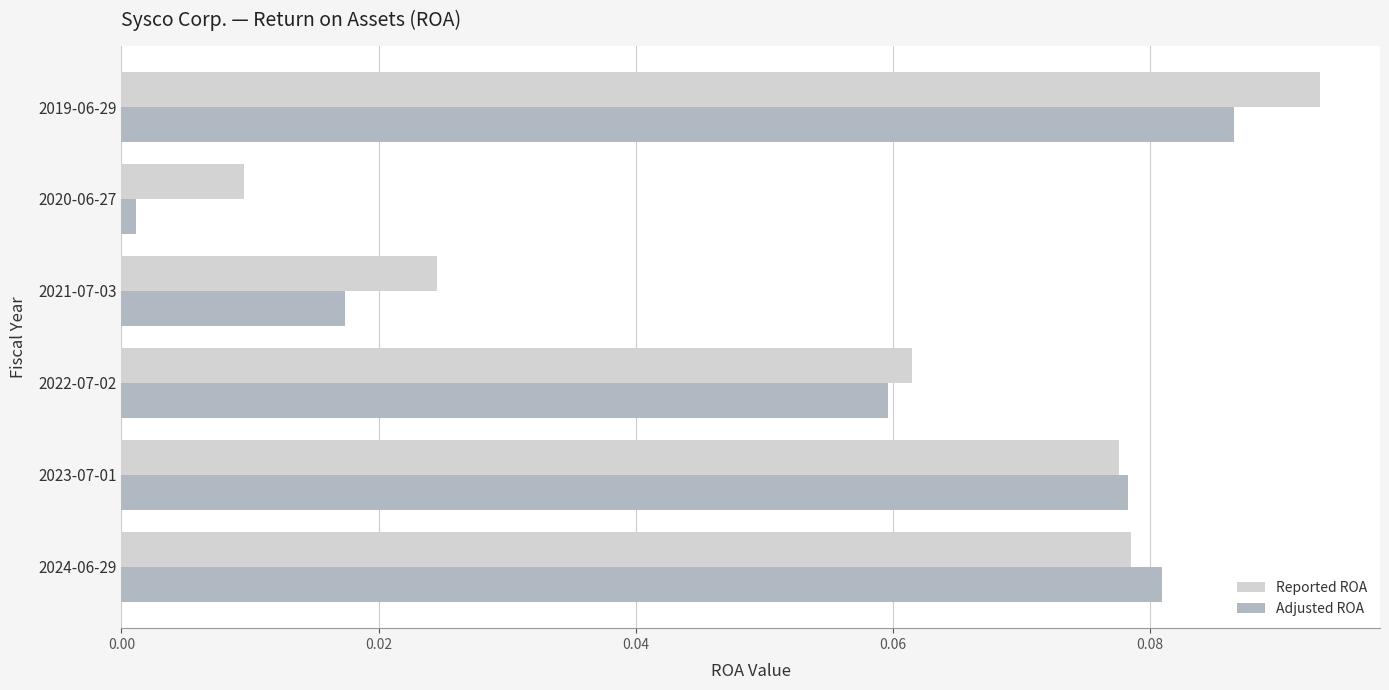

Count the Reported ROA values in the range 0 to 1.

6